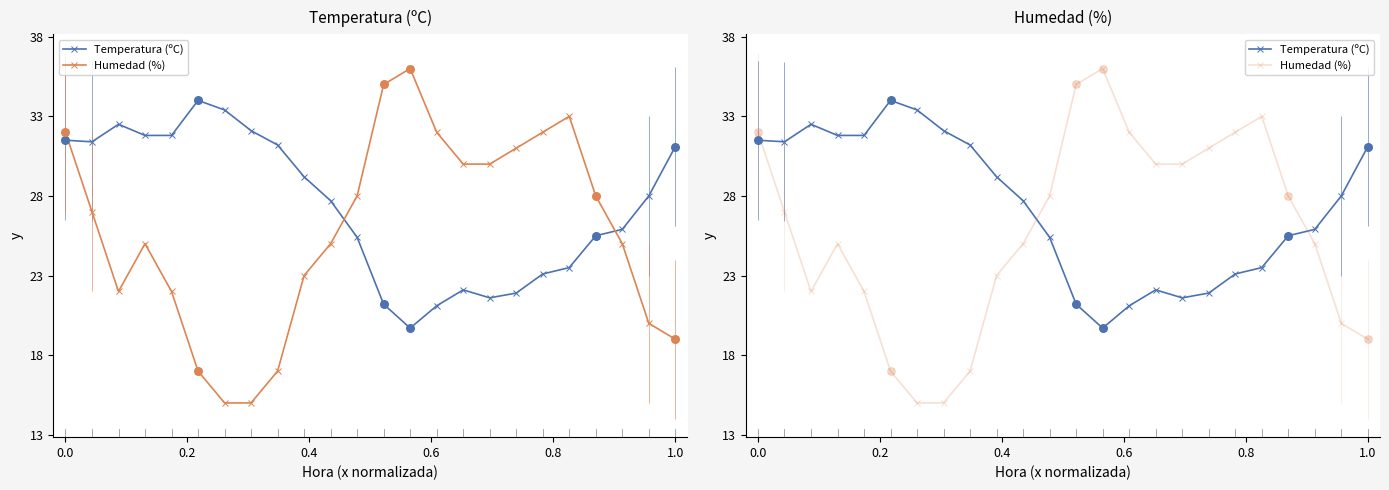

Which series has the largest total across all categories?

Temperatura (ºC)